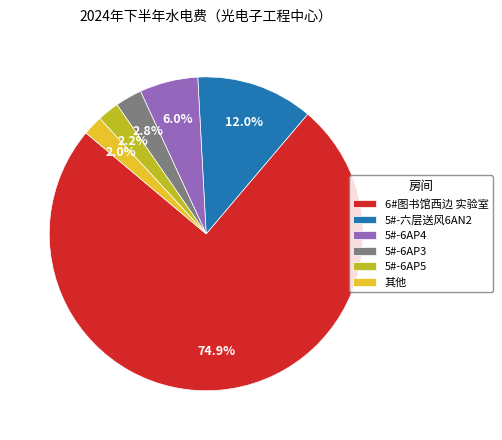

Which has a higher value, 6#图书馆西边 实验室 or 其他?

6#图书馆西边 实验室